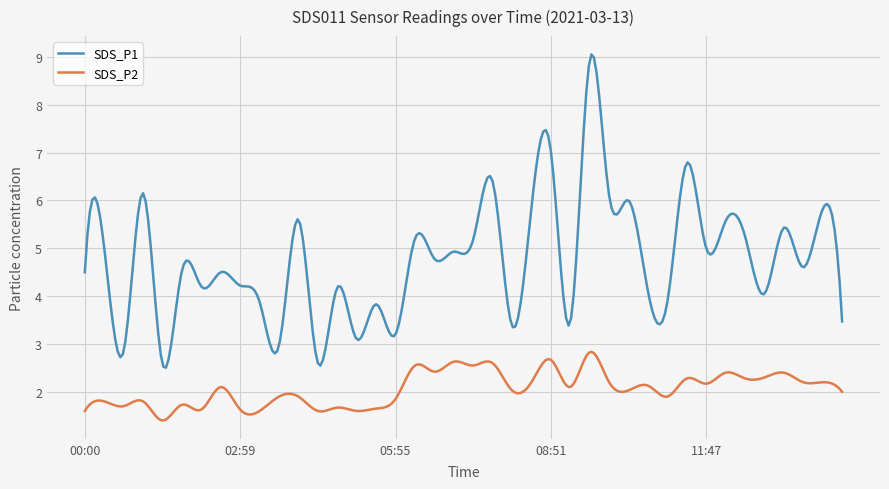

Which series has the largest range (max minus min)?

SDS_P1